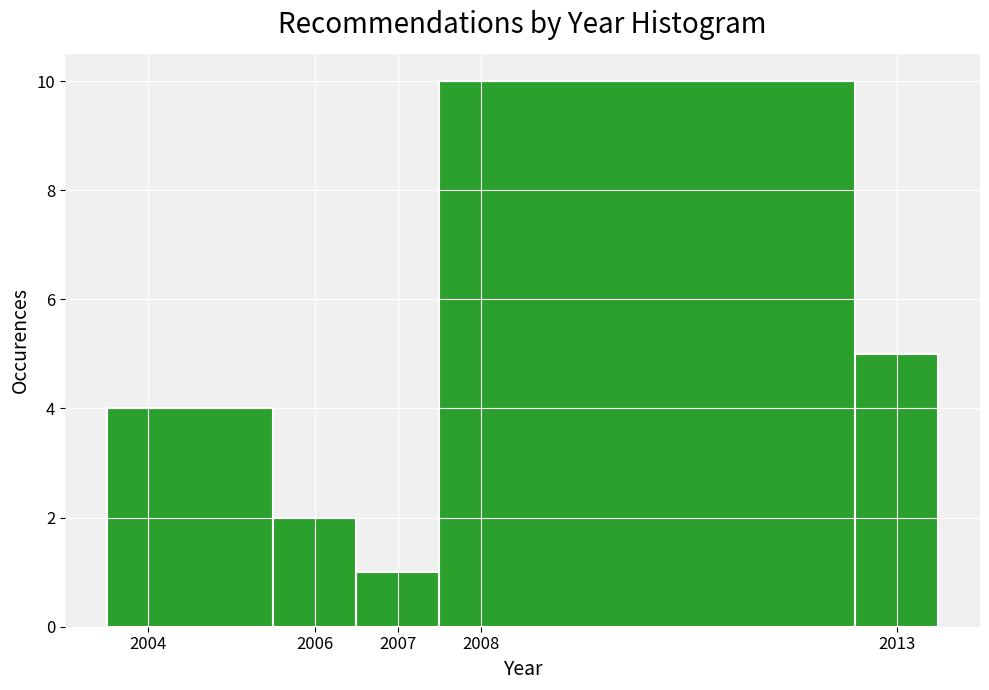

How tall is the bar that spans 2012.5 to 2013.5 on the x-axis? The values are not printed on the chart, so give them approximately, as read against the axis.

5